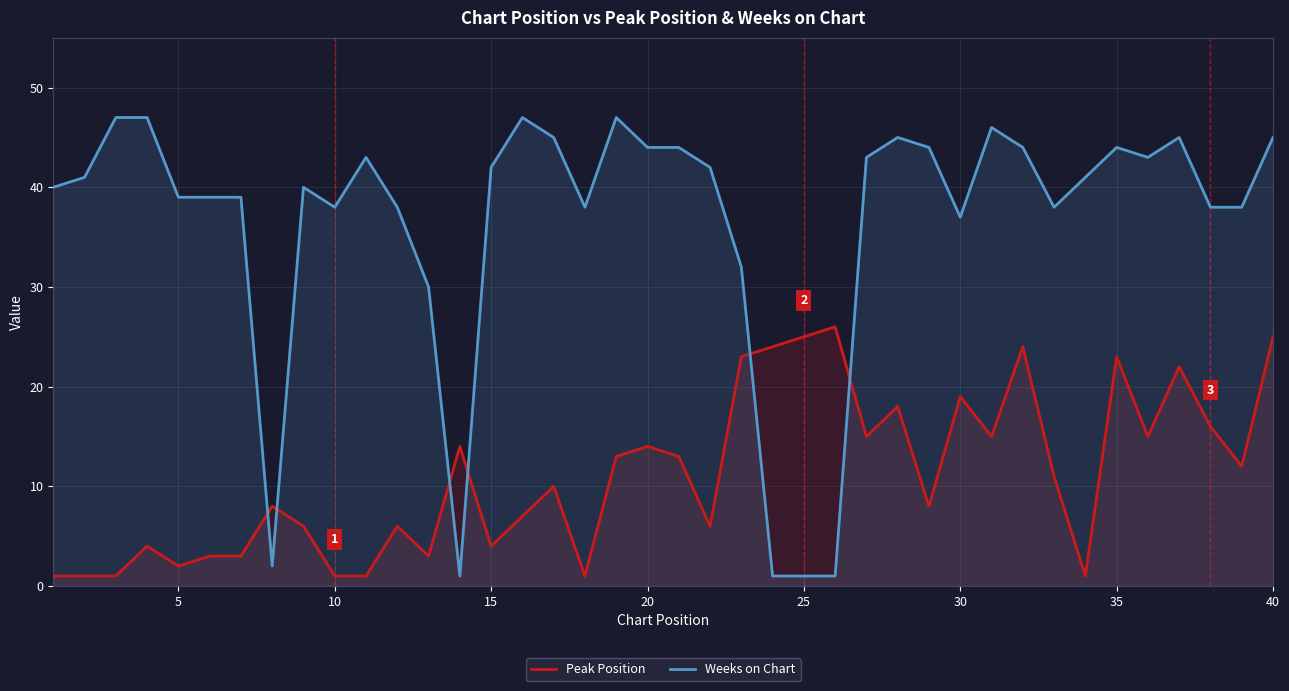

Which series has the largest range (max minus min)?

Weeks on Chart